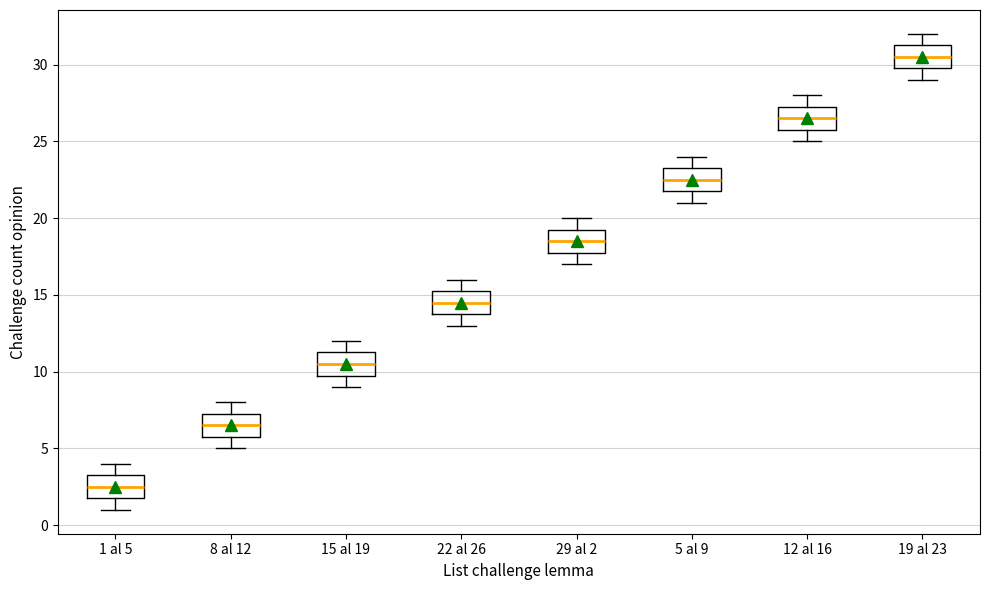

Where does the lower whisker of the box for 1 al 5 end on the y-axis? The values are not printed on the chart, so give them approximately, as read against the axis.

1.0